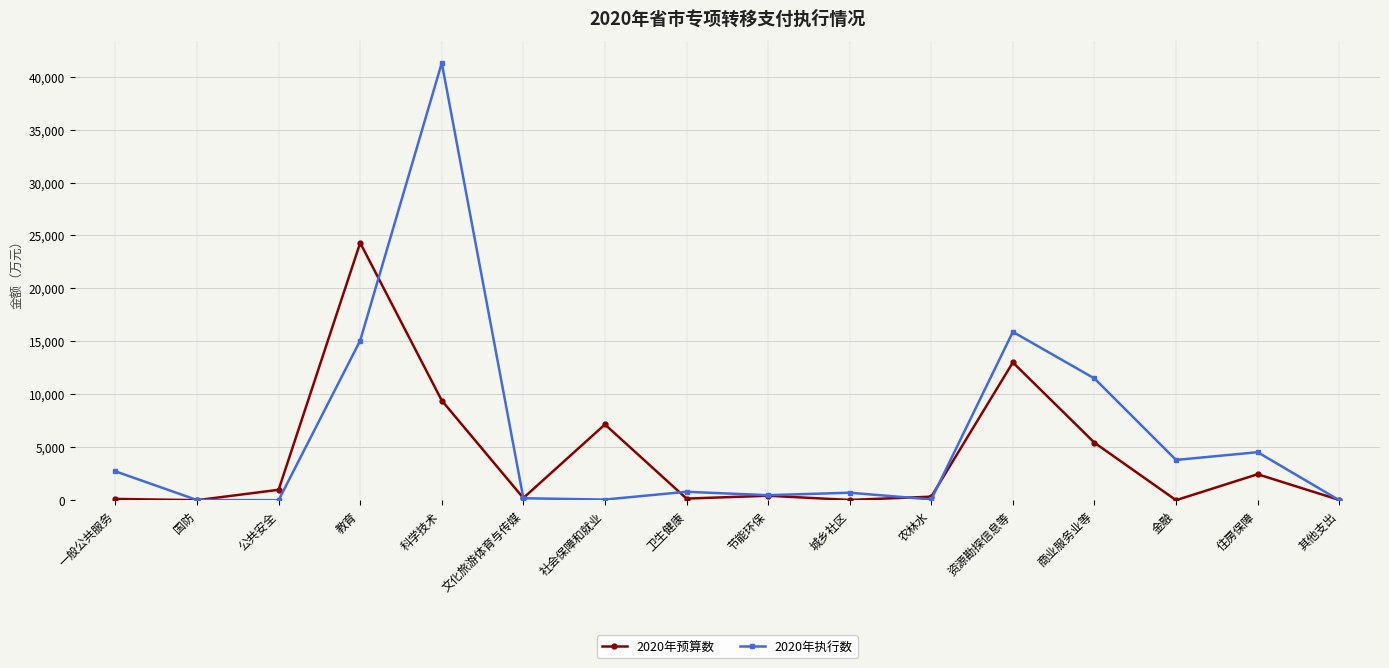

Which series has the largest total across all categories?

2020年执行数